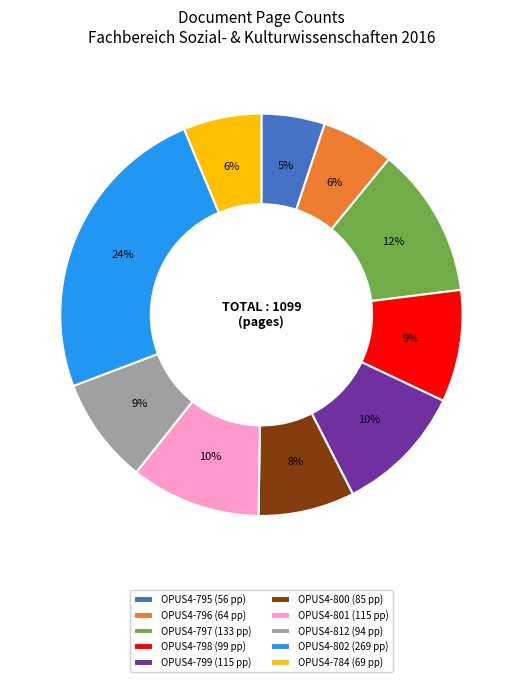

Which has a higher value, OPUS4-802 (269 pp) or OPUS4-801 (115 pp)?

OPUS4-802 (269 pp)